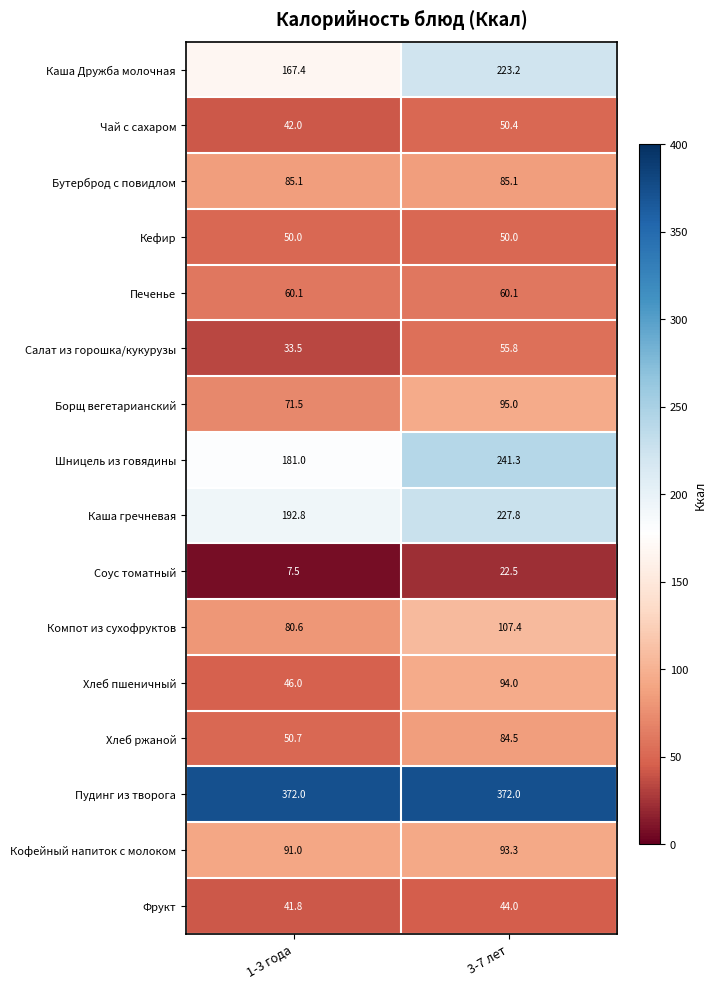

At which category is the sum across all series the highest?

3-7 лет